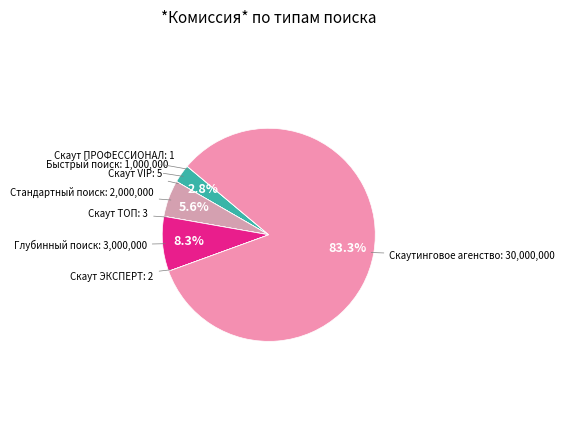

Does Скаутинговое агенство account for over 50% of the chart?

Yes